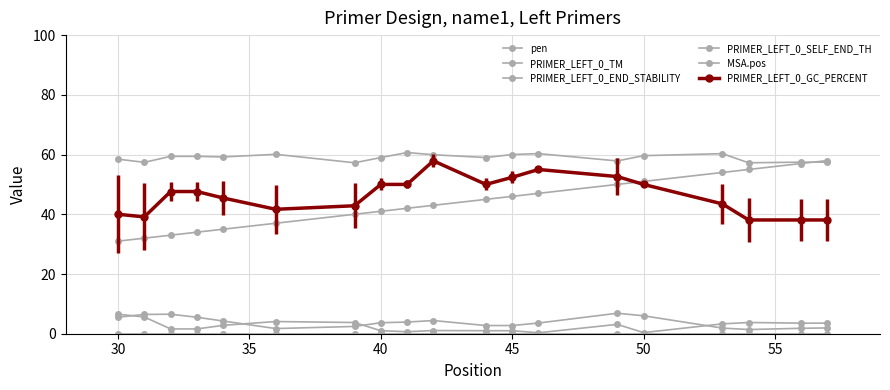

At how many categories does at least one series exceed 31?

19